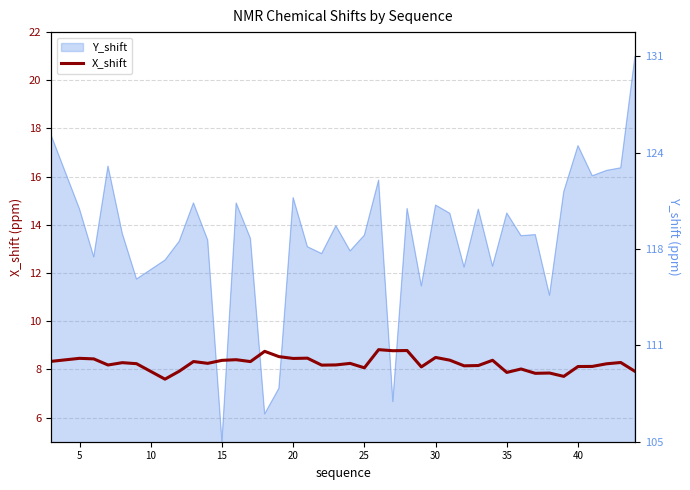

What is the average value?

8.3